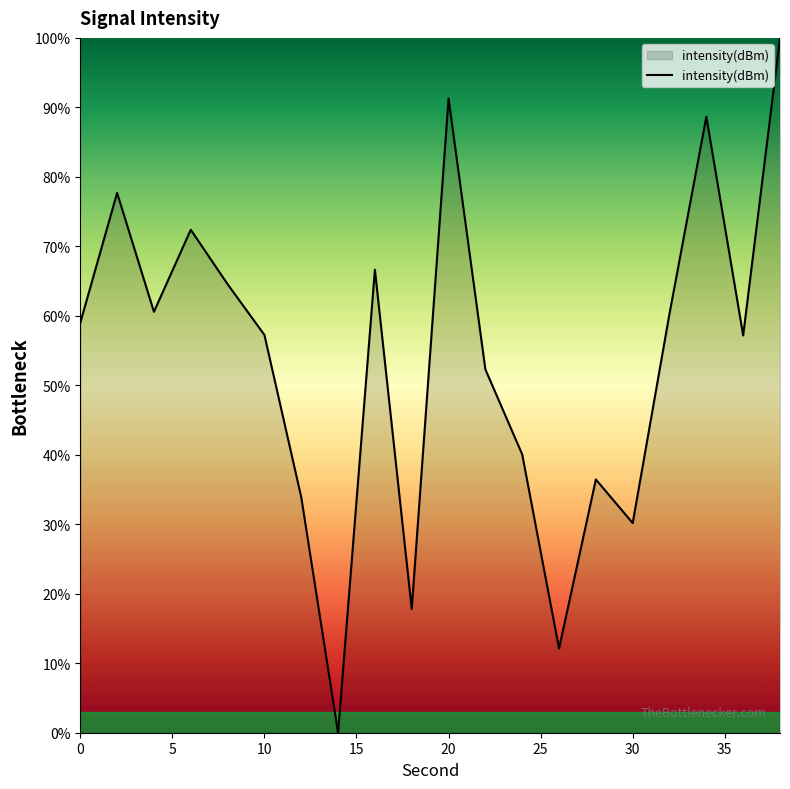

What is the greatest value displayed?

100.0